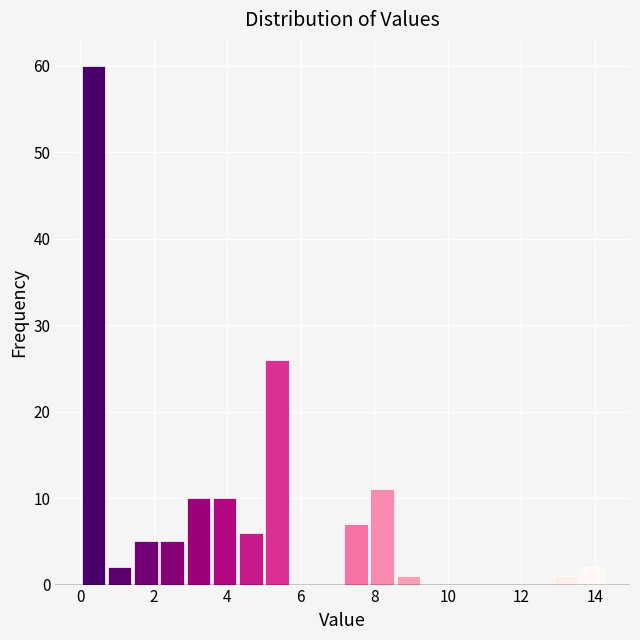

Around what value on the x-axis is the tallest bar? Give the approximate position of its centre, as read against the axis.

0.4